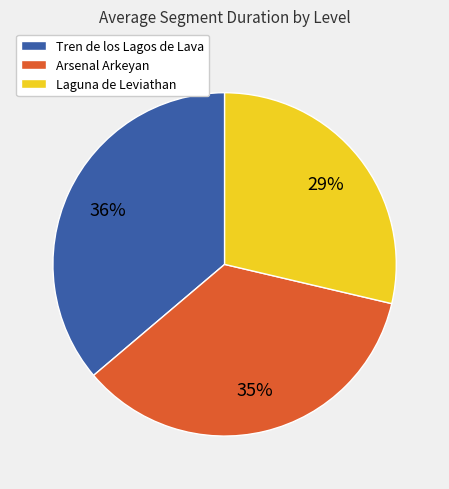

Rank the categories by value from lowest to highest.

Laguna de Leviathan, Arsenal Arkeyan, Tren de los Lagos de Lava